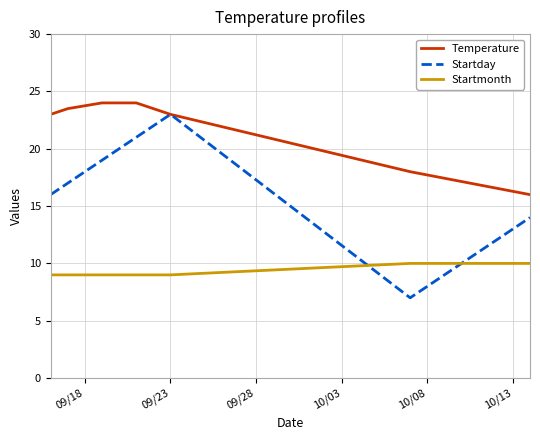

List the series in order of their overall mean, lowest first.

Startmonth, Startday, Temperature